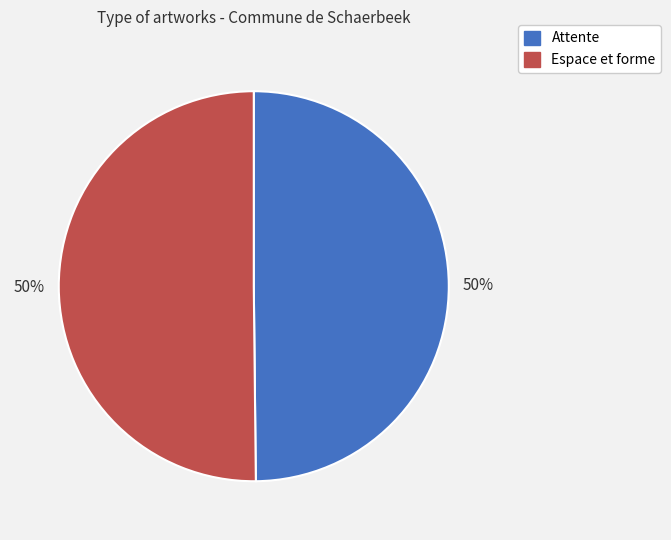

Is the sum of Espace et forme and Attente greater than half?

Yes